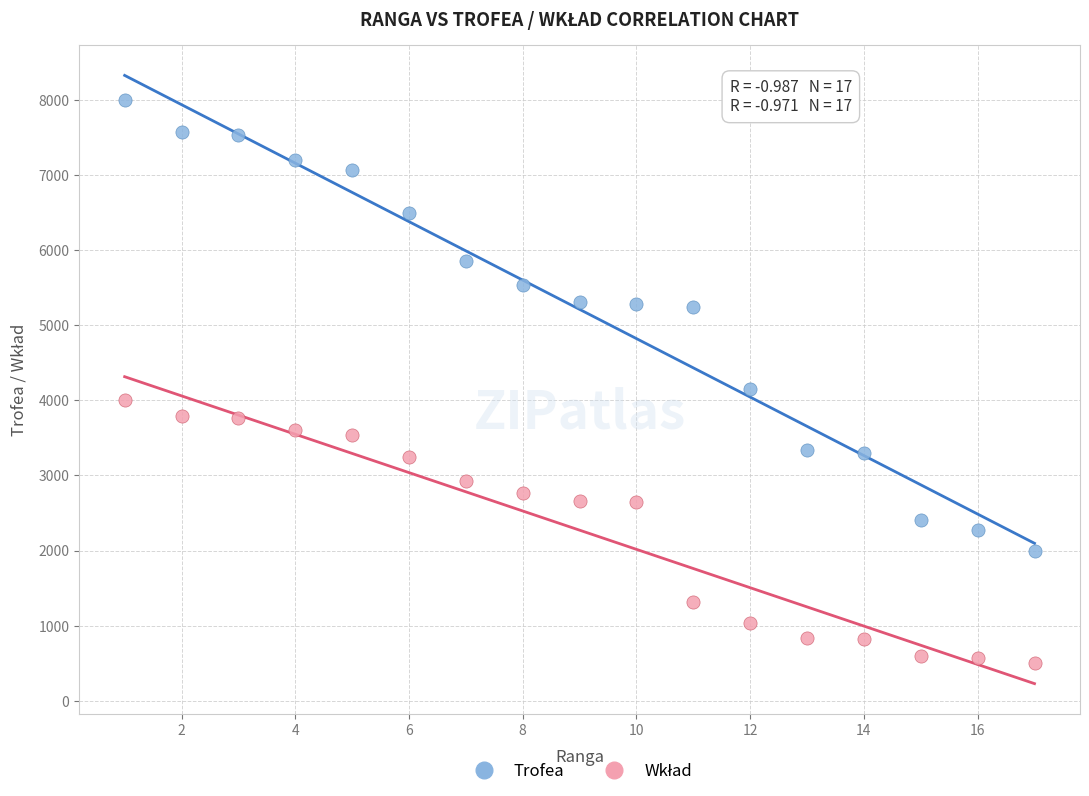

Which series contains the highest Y value?

Trofea